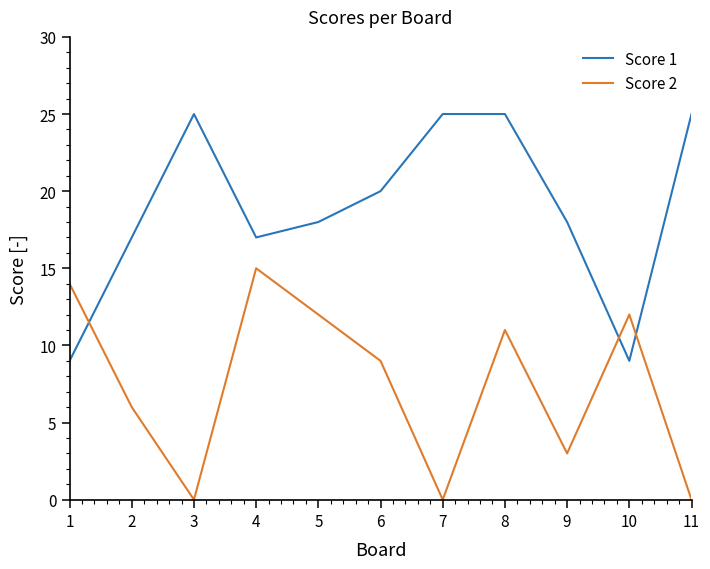

Is this an area chart (filled region under the line)?

No